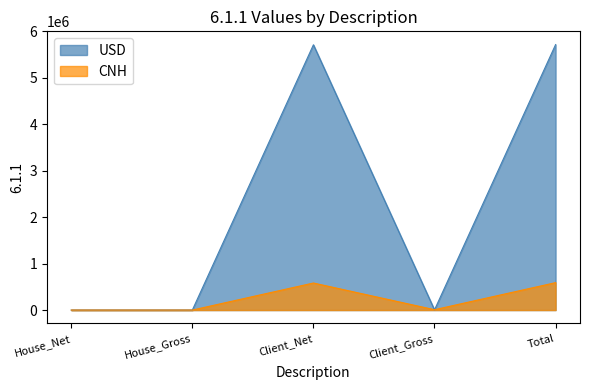

Is the value of CNH at House_Net greater than the value of USD at Client_Net?

No